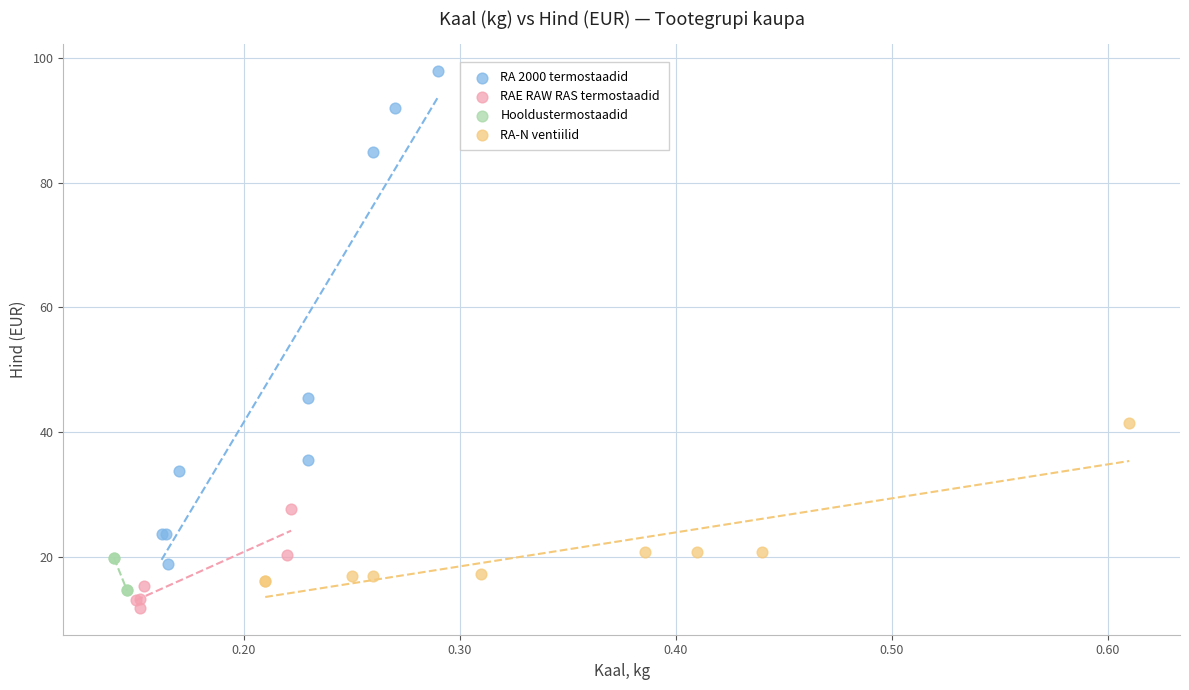

Which series has the widest spread of Y values?

RA 2000 termostaadid